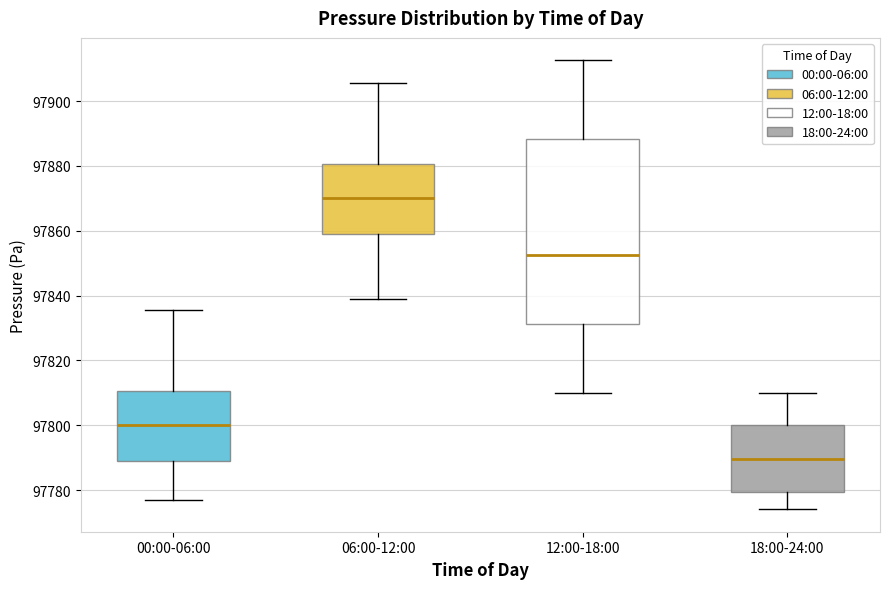

Which box has the lowest median line?

18:00-24:00